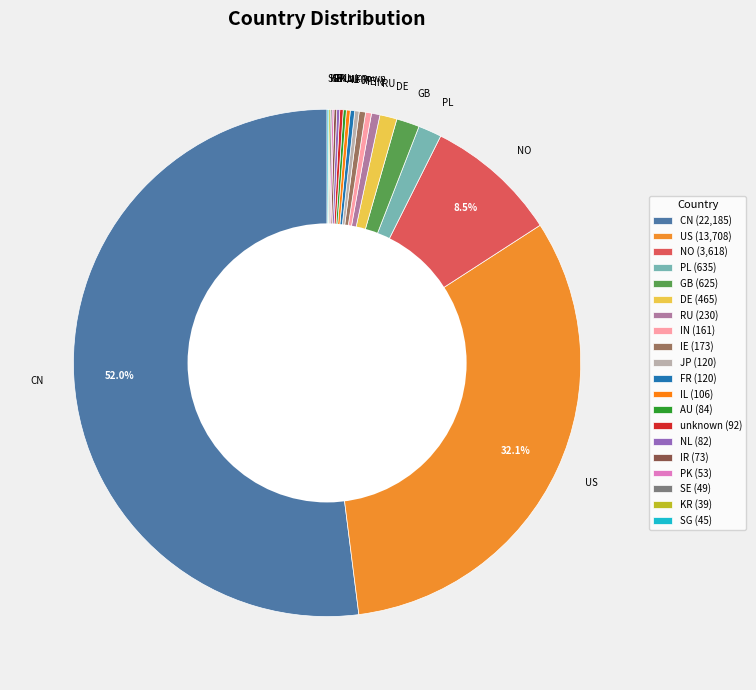

Between DE and IN, which is larger?

DE